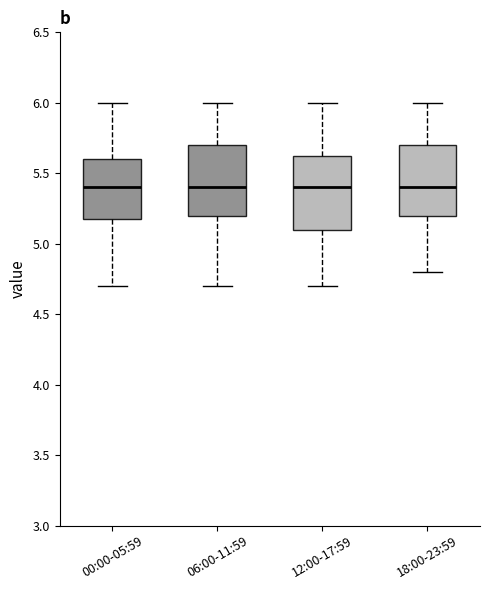

Reading left to right, transcribe this box plot: for each box, give where its median line is, the range the box spans, and where its two whiskers end, as read against the y-axis. The values are not printed on the chart, so give them approximately, as read against the axis.

00:00-05:59: median 5.40, box 5.20 to 5.60, whiskers 4.70 to 6.00
06:00-11:59: median 5.40, box 5.20 to 5.70, whiskers 4.70 to 6.00
12:00-17:59: median 5.40, box 5.10 to 5.65, whiskers 4.70 to 6.00
18:00-23:59: median 5.40, box 5.20 to 5.70, whiskers 4.80 to 6.00